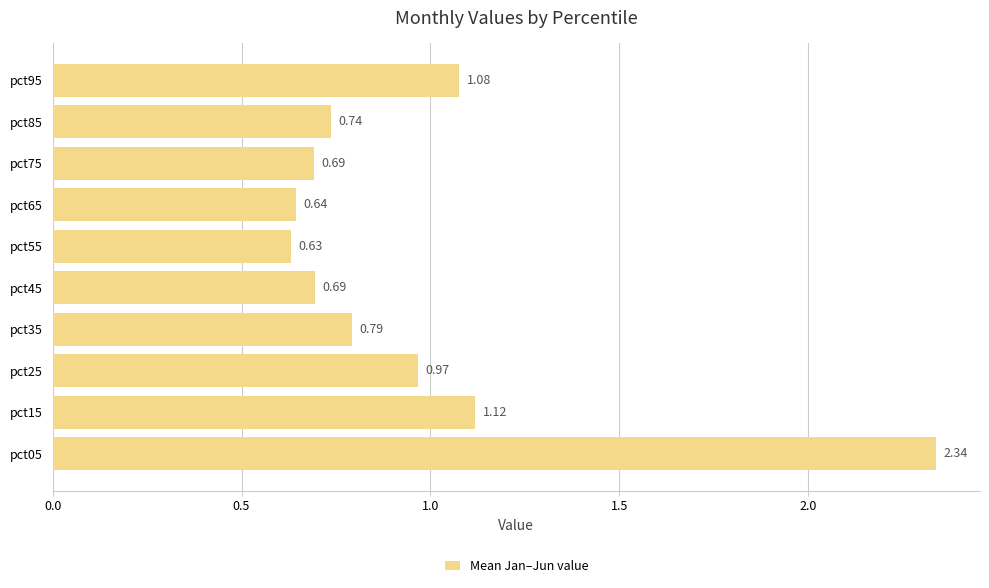

What is the sum of all values?

9.7